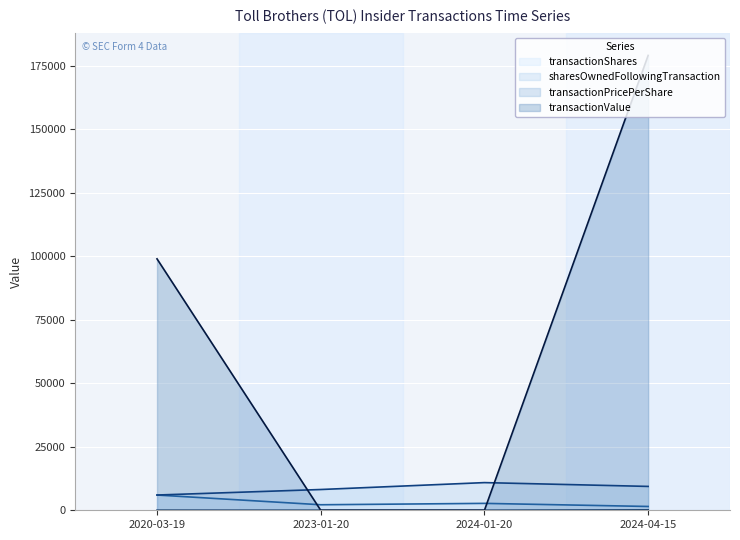

True or false: transactionShares has a value of 2172.0 at 2023-01-20.

True